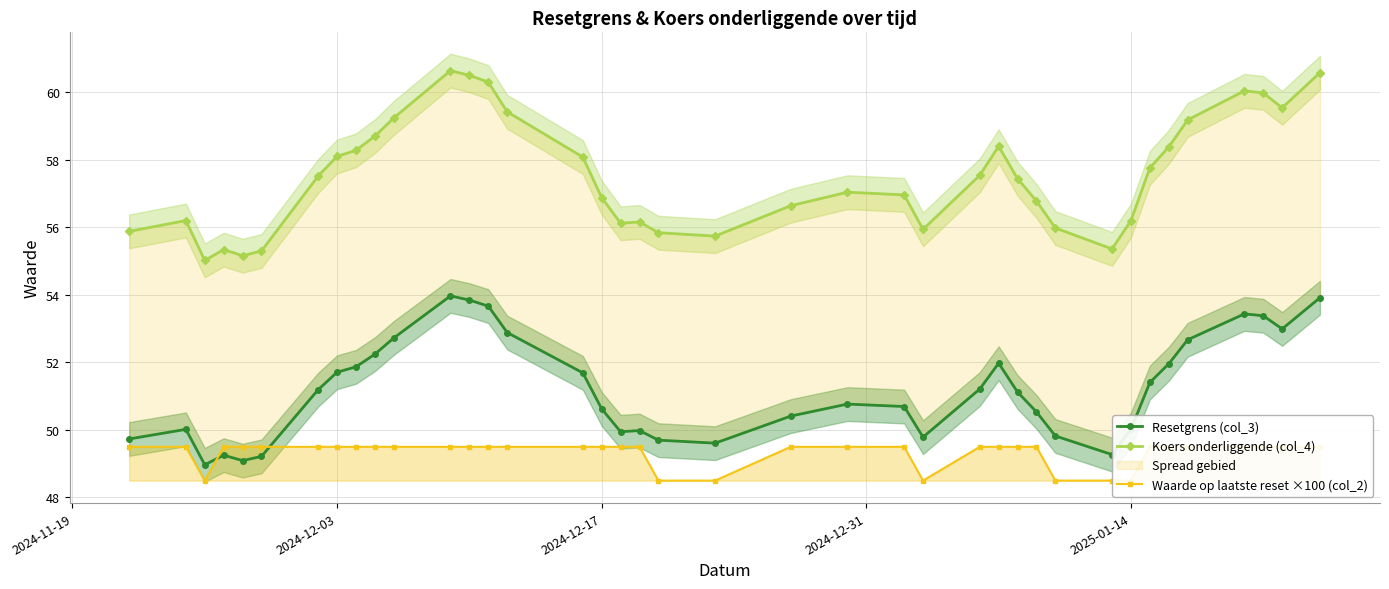

What is the difference between the maximum and minimum values in the Resetgrens (col_3) series?

5.0